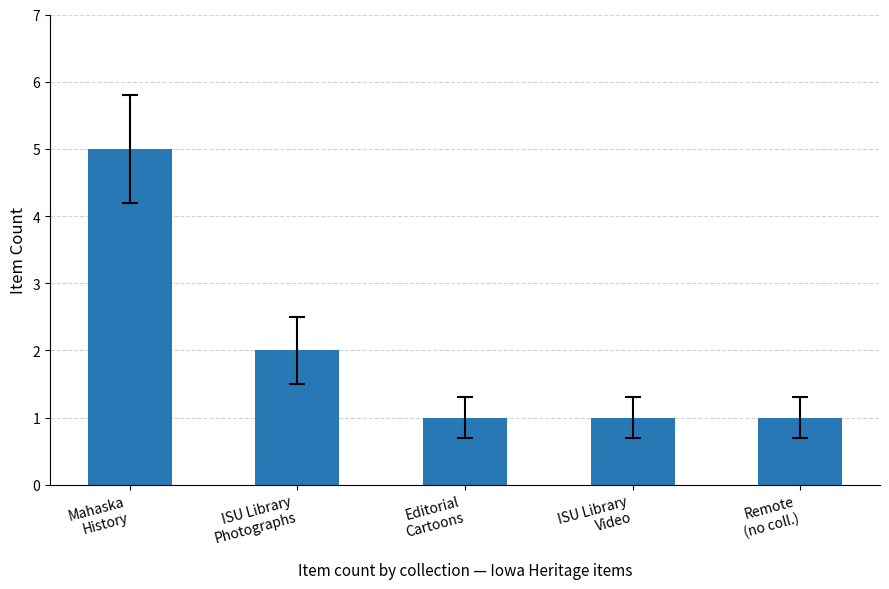

What is the greatest value displayed?

5